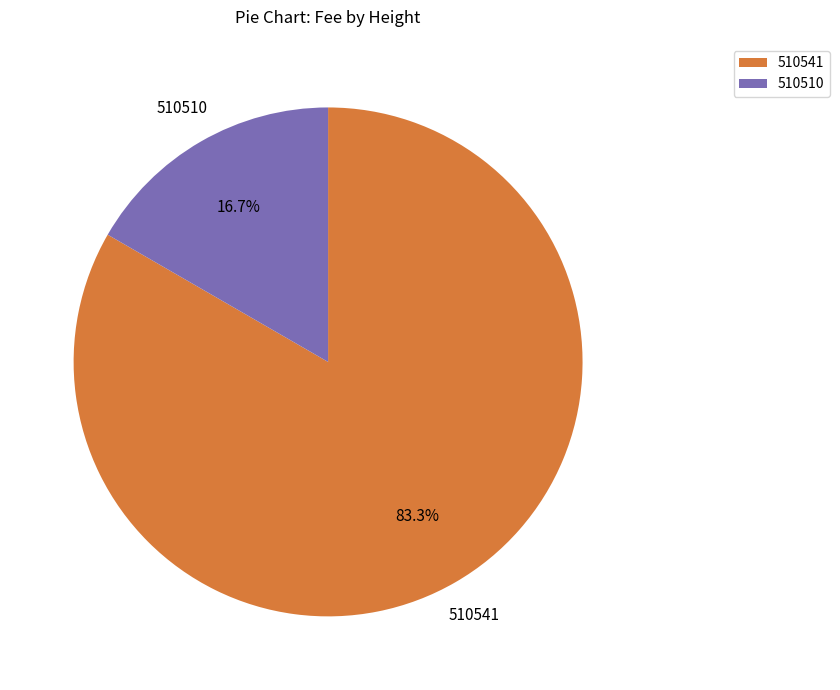

How many segments does this pie chart have?

2